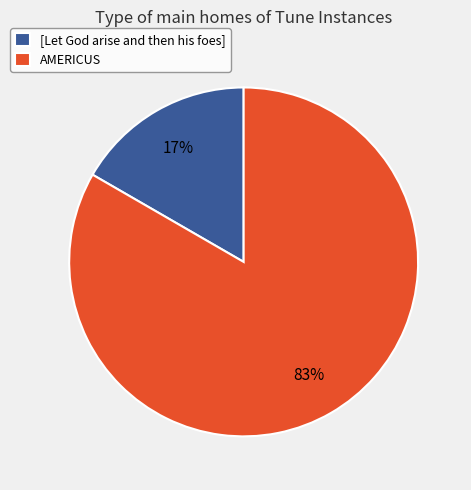

Do [Let God arise and then his foes] and AMERICUS together represent more than half of the pie?

Yes